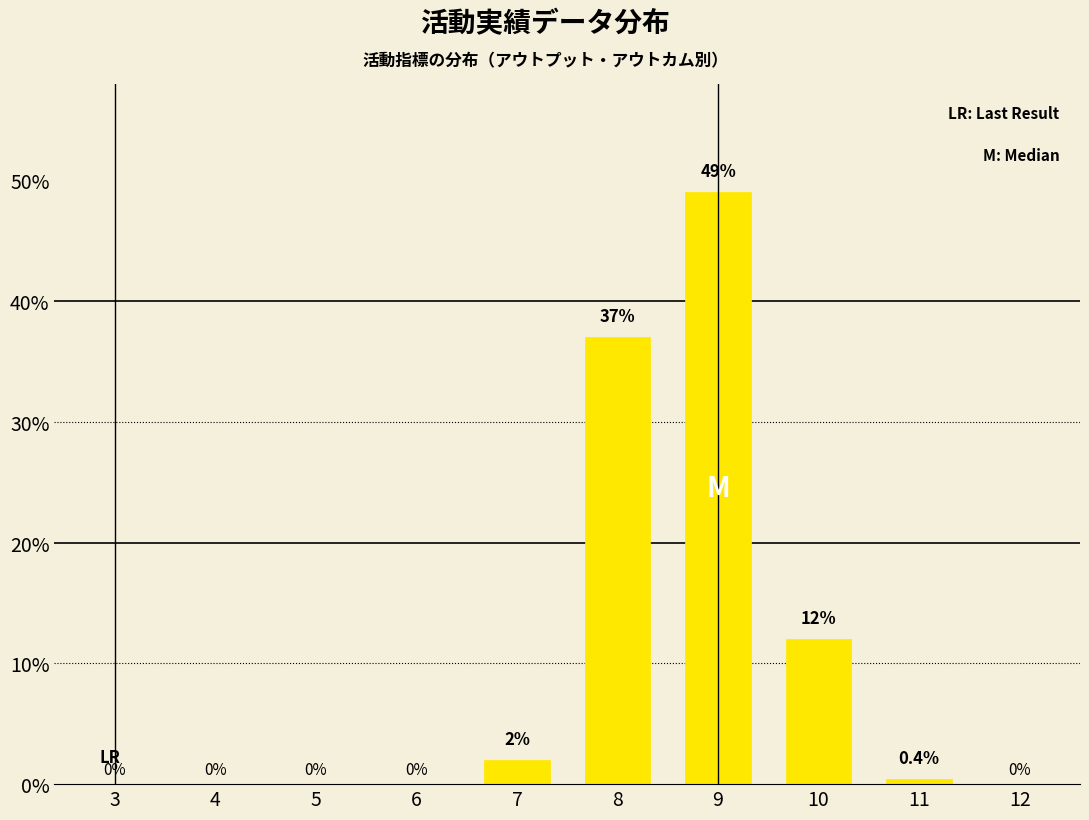

Reading left to right, list all the values displayed in this chart.

3=0.0	4=0.0	5=0.0	6=0.0	7=2.0	8=37.0	9=49.0	10=12.0	11=0.4	12=0.0